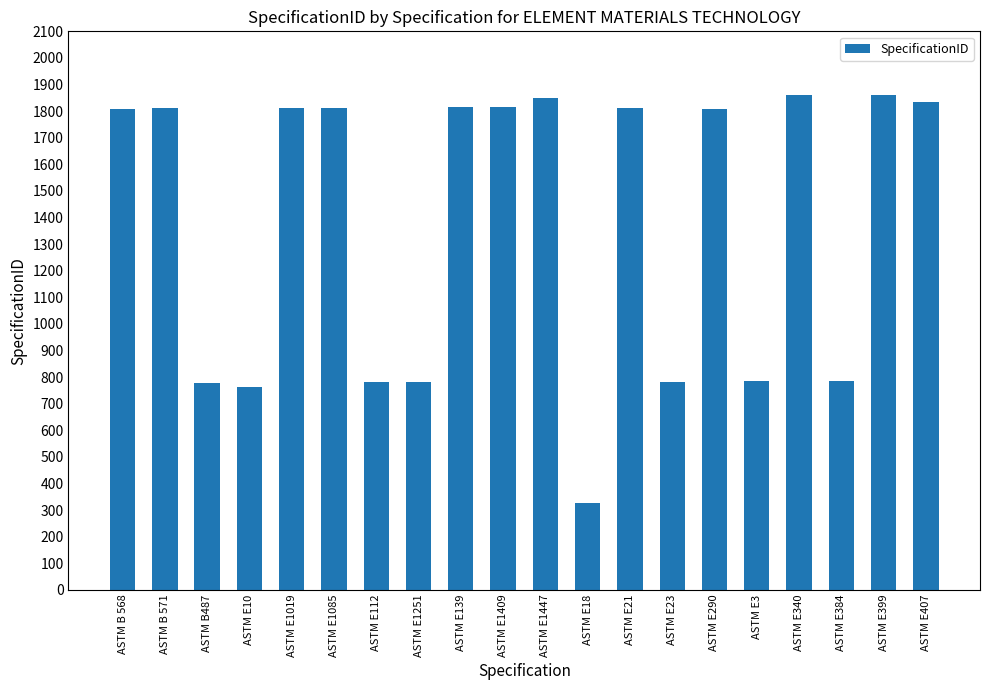

What is the ratio of the value at ASTM E112 to the value at ASTM E290?

0.4